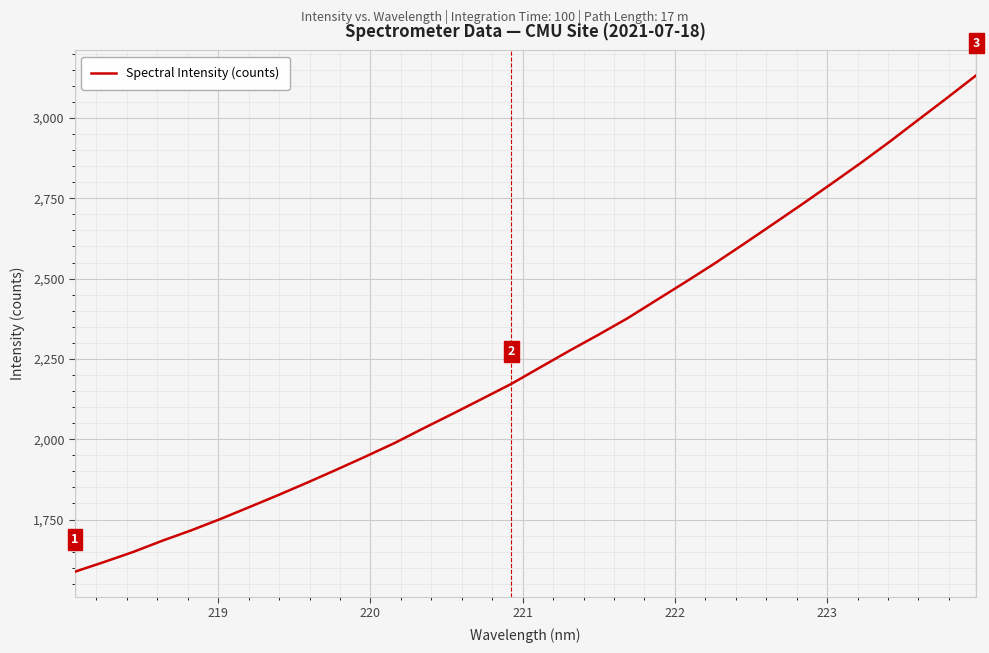

What is the maximum value shown in the chart?

3133.1